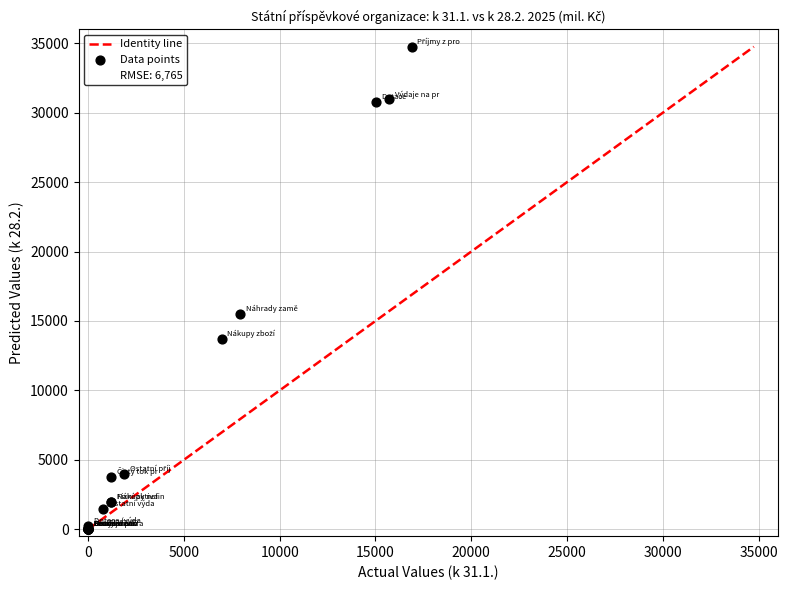

What Y value in the scatter plot is closest to 17378?

15506.5